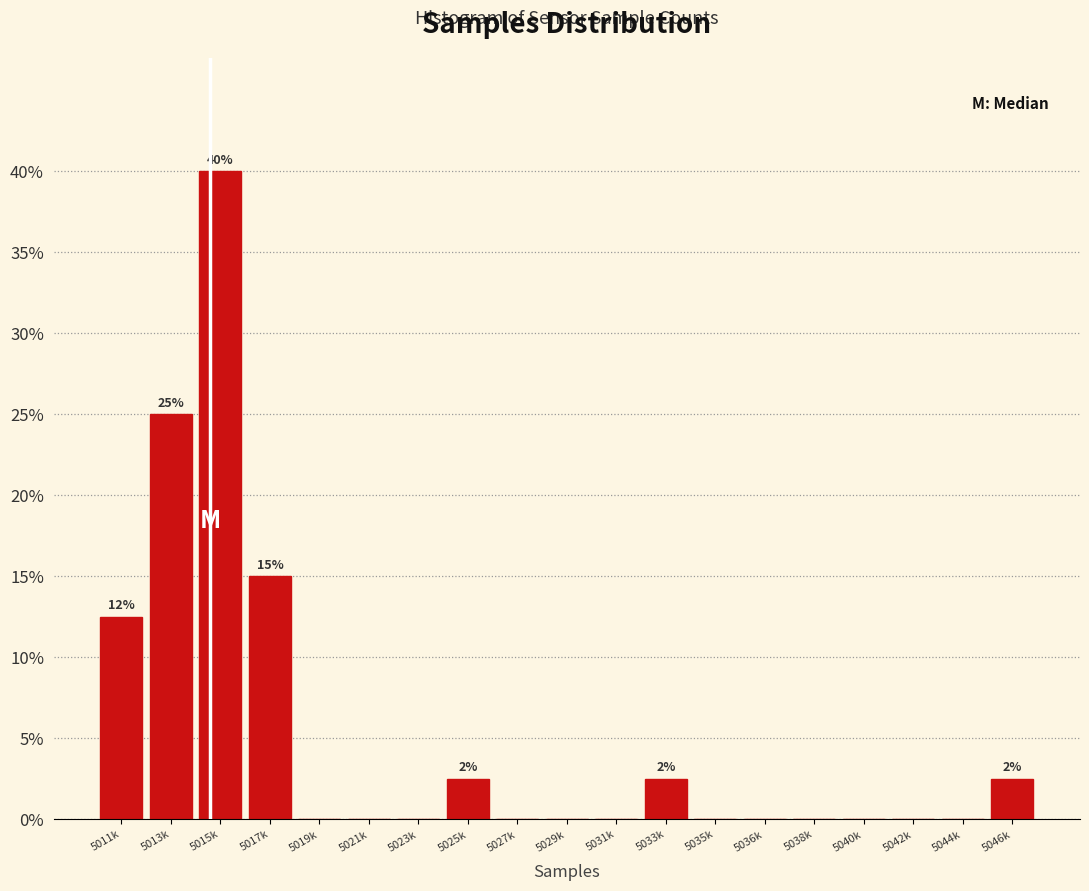

Reading left to right, list all the values displayed in this chart.

5011k=12.5	5013k=25.0	5015k=40.0	5017k=15.0	5019k=0.0	5021k=0.0	5023k=0.0	5025k=2.5	5027k=0.0	5029k=0.0	5031k=0.0	5033k=2.5	5035k=0.0	5036k=0.0	5038k=0.0	5040k=0.0	5042k=0.0	5044k=0.0	5046k=2.5